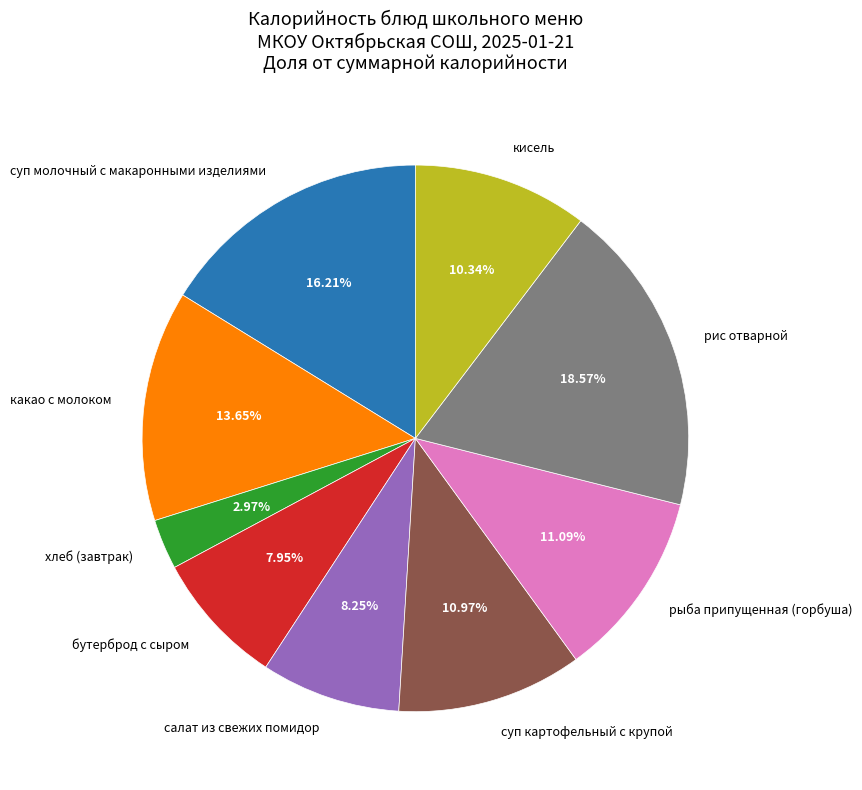

What is the total percentage of суп картофельный с крупой and бутерброд с сыром?

18.9%